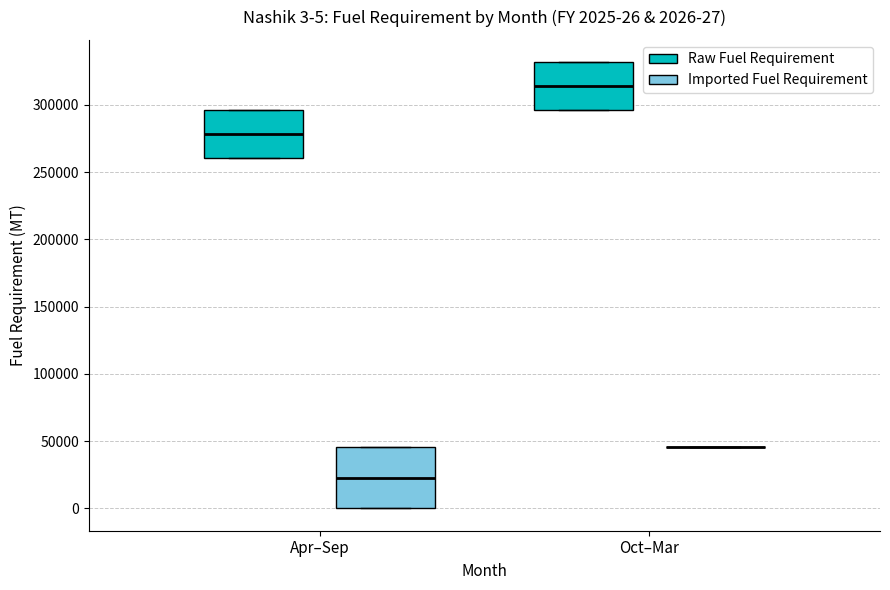

Which box is the tallest, from its lower edge to its upper edge?

Apr–Sep (Imported Fuel Requirement)